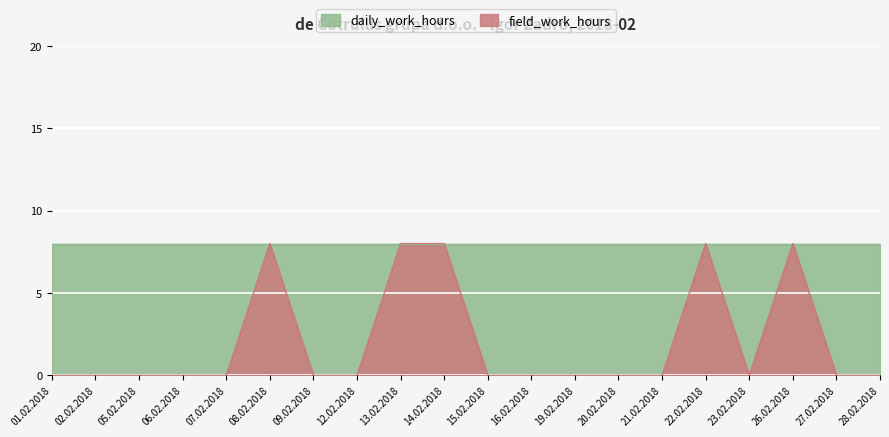

Count the values in the range 0 to 8.

20